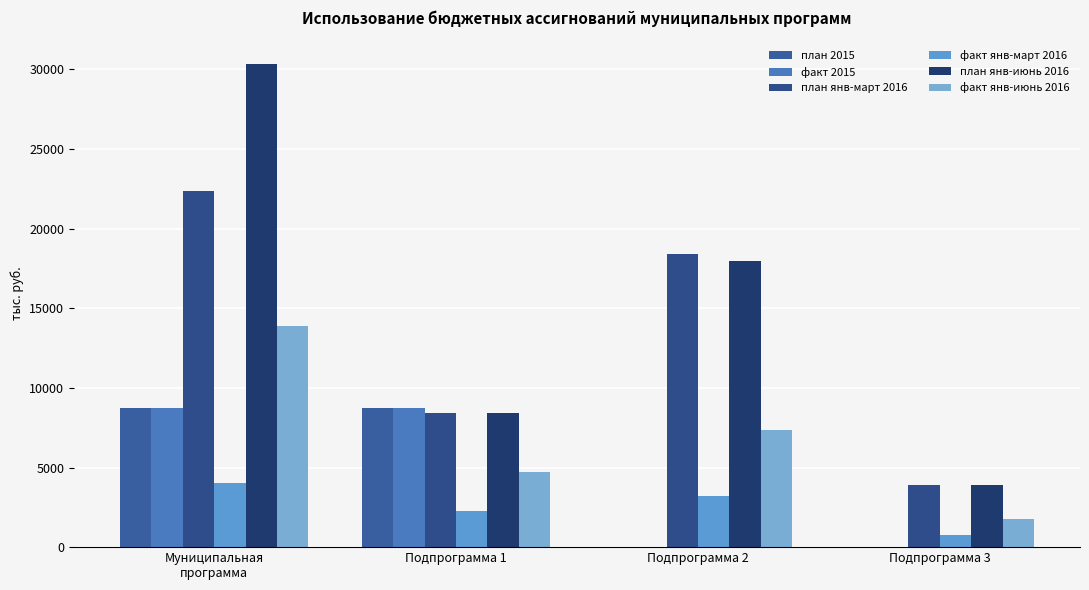

Where is план янв-июнь 2016 nearest to the value 17119?

Подпрограмма 2